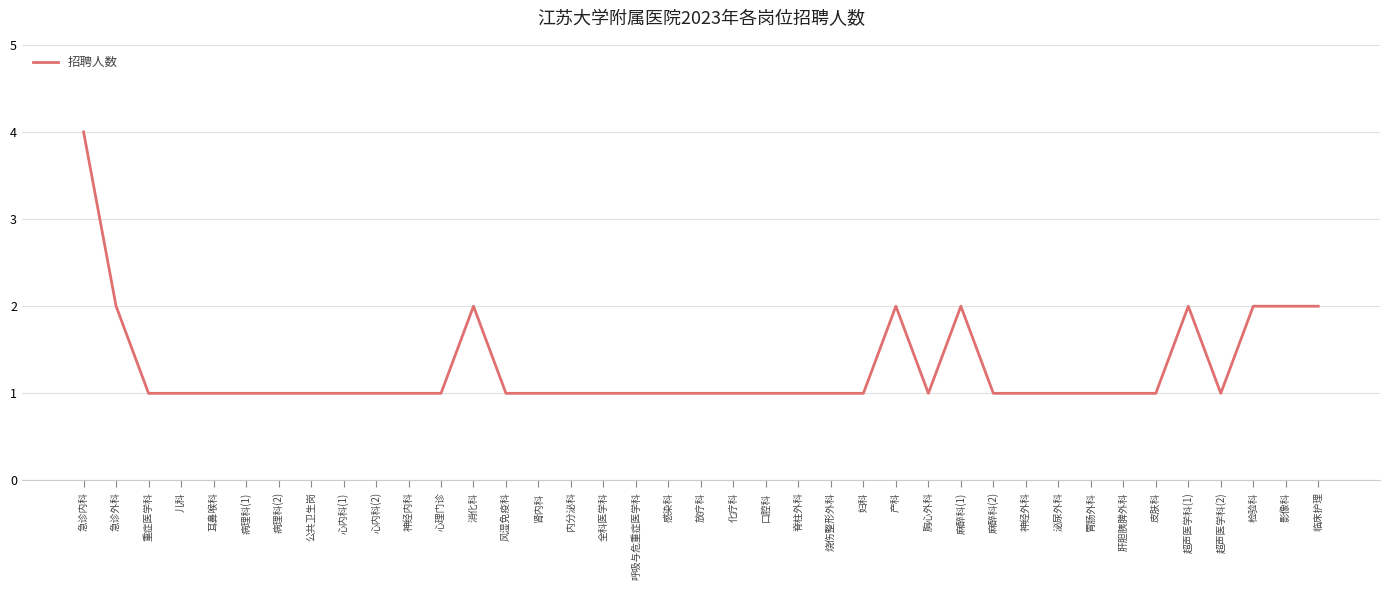

True or false: there are more than 1 points higher than both neighbors.

True